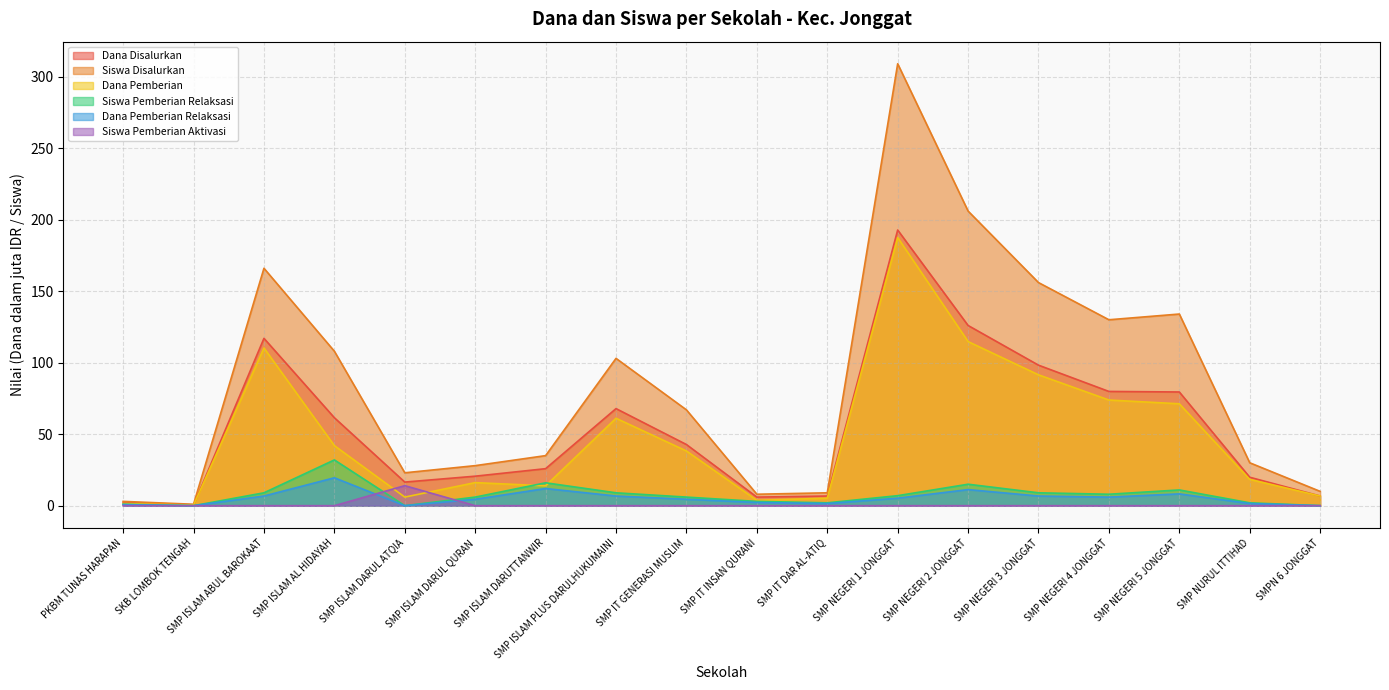

What position from the right is SMP ISLAM DARUL ATQIA?

14